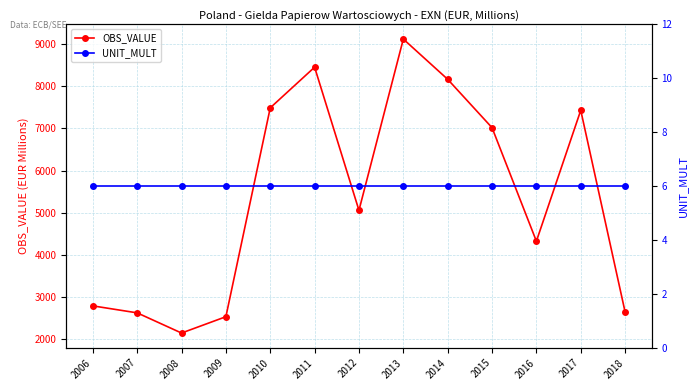

What is the maximum value for UNIT_MULT?

6.0